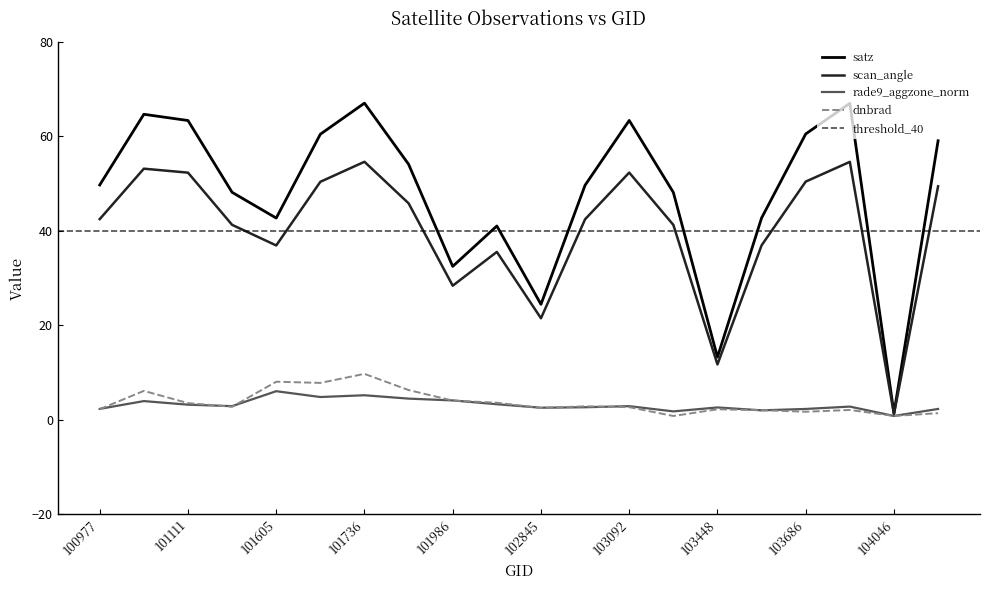

Reading right to left, transcribe all the data shown in this chart.

dnbrad: 104405=1.4	104046=0.8	103694=2.1	103686=1.7	103566=2.0	103448=2.2	103211=0.8	103092=2.7	102964=2.8	102845=2.5	102602=3.6	101986=4.1	101858=6.3	101736=9.7	101727=7.8	101605=8.0	101234=2.7	101111=3.5	101102=6.1	100977=2.2
satz: 104405=59.0	104046=1.4	103694=67.0	103686=60.5	103566=42.7	103448=13.2	103211=48.1	103092=63.3	102964=49.6	102845=24.4	102602=41.0	101986=32.5	101858=54.1	101736=67.0	101727=60.4	101605=42.7	101234=48.1	101111=63.3	101102=64.7	100977=49.7
scan_angle: 104405=49.4	104046=1.2	103694=54.6	103686=50.4	103566=36.9	103448=11.7	103211=41.2	103092=52.3	102964=42.4	102845=21.5	102602=35.5	101986=28.4	101858=45.8	101736=54.6	101727=50.4	101605=36.9	101234=41.2	101111=52.3	101102=53.1	100977=42.5
rade9_aggzone_norm: 104405=2.3	104046=0.8	103694=2.8	103686=2.3	103566=2.0	103448=2.6	103211=1.8	103092=2.9	102964=2.6	102845=2.5	102602=3.3	101986=4.1	101858=4.5	101736=5.2	101727=4.8	101605=6.0	101234=2.9	101111=3.2	101102=3.9	100977=2.3